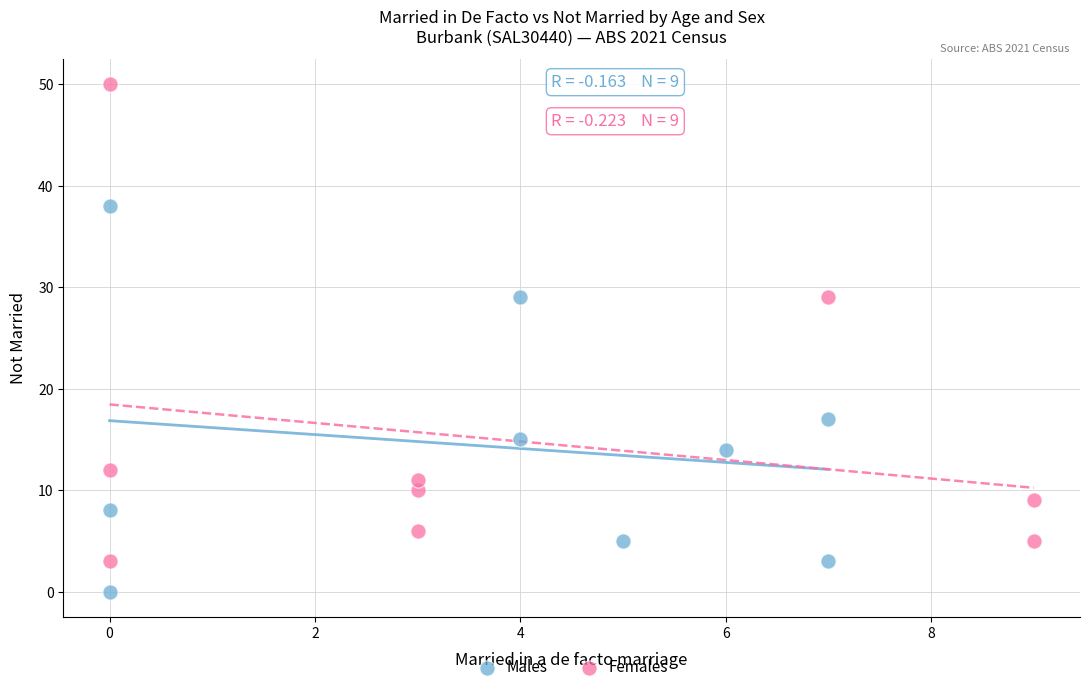

Which series has the widest spread of Y values?

Females